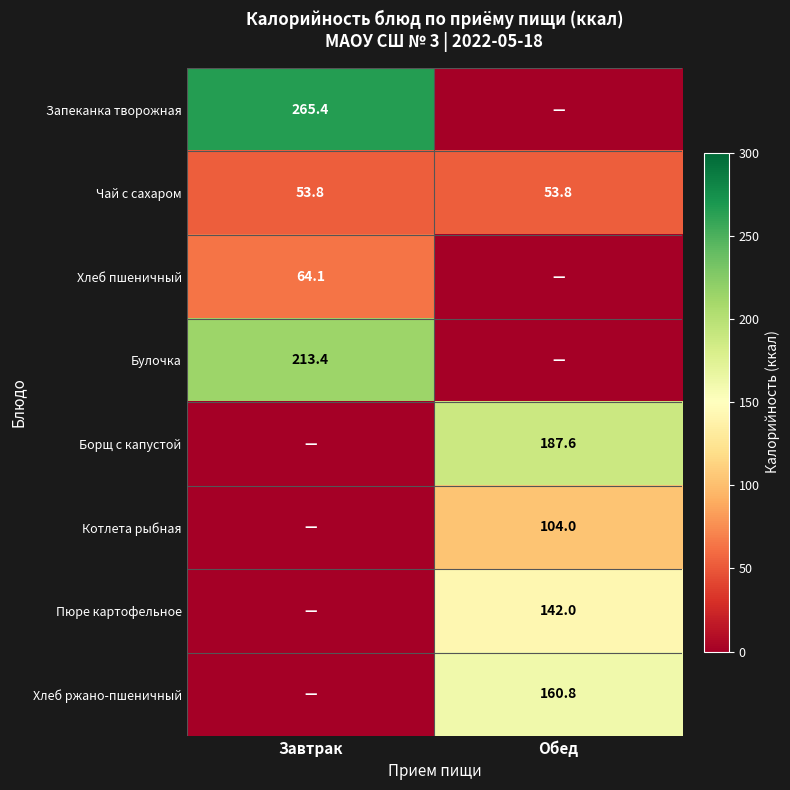

What is the difference between the highest and lowest values at Обед?

187.6